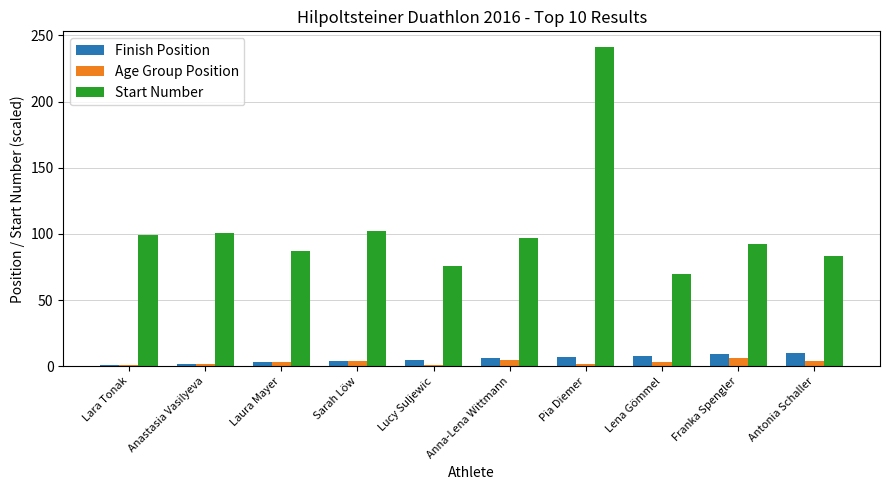

What are all the series names shown in the legend?

Finish Position, Age Group Position, Start Number